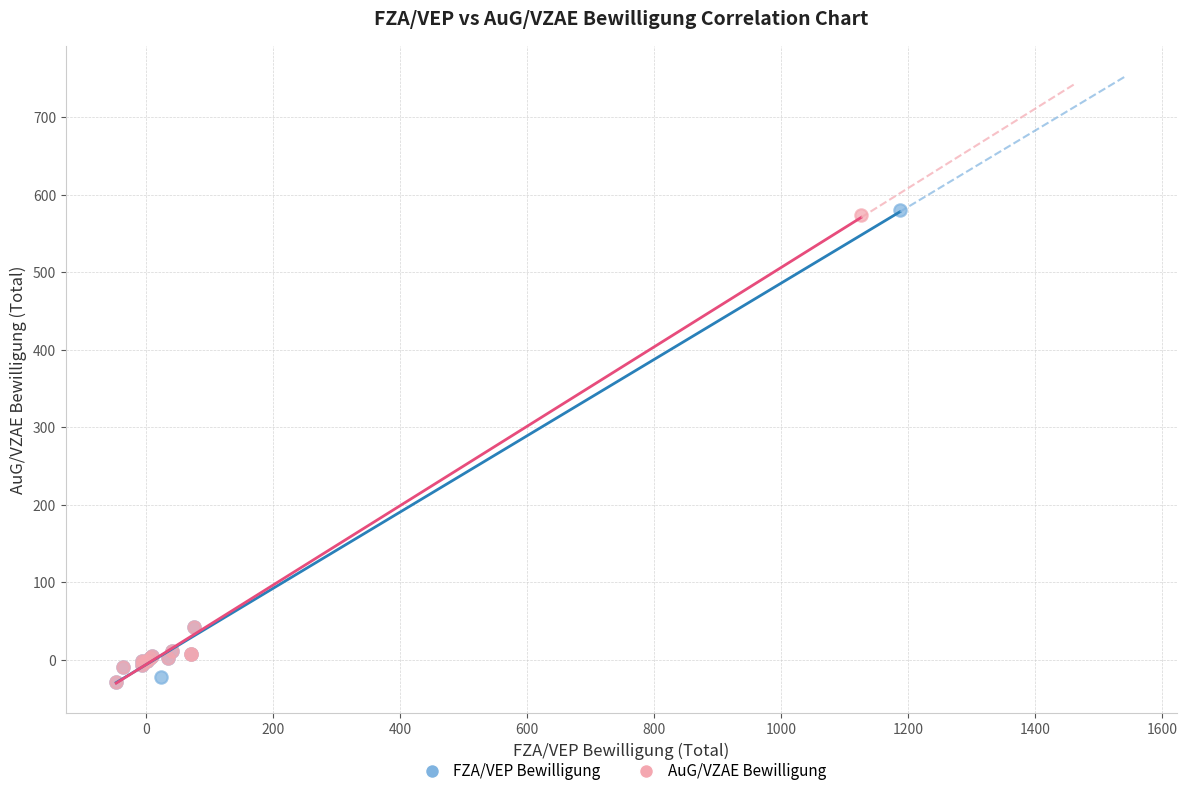

Which series has the largest Y range (max minus min)?

FZA/VEP Bewilligung